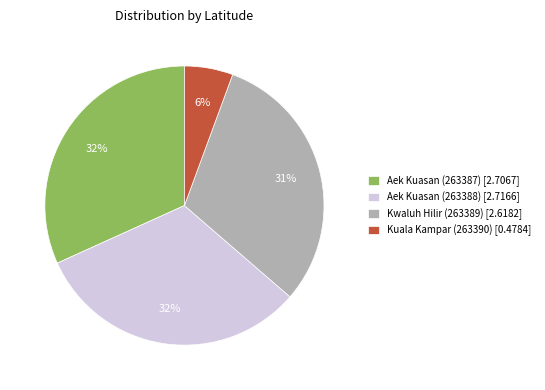

Which has a higher value, Kwaluh Hilir (263389) or Kuala Kampar (263390)?

Kwaluh Hilir (263389)